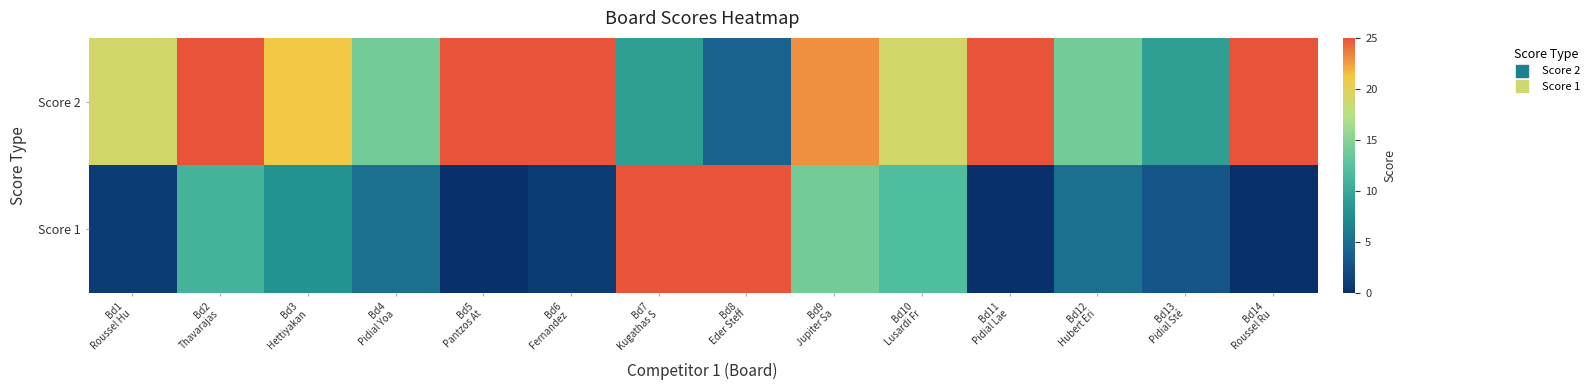

Between Bd14
Roussel Ru and Bd3
Hettiyakan, which is larger?

Bd14
Roussel Ru